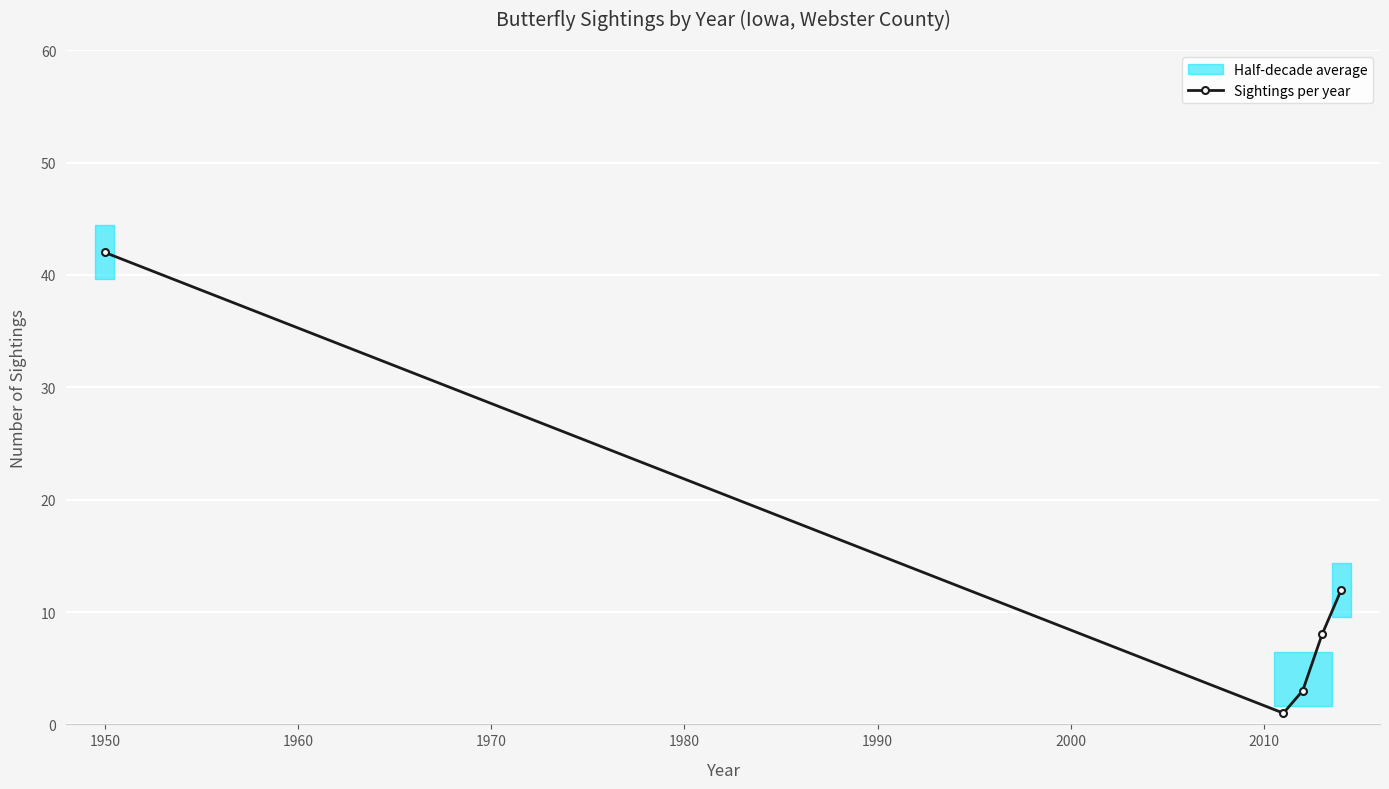

What is the highest value of the Sightings per year series?

42